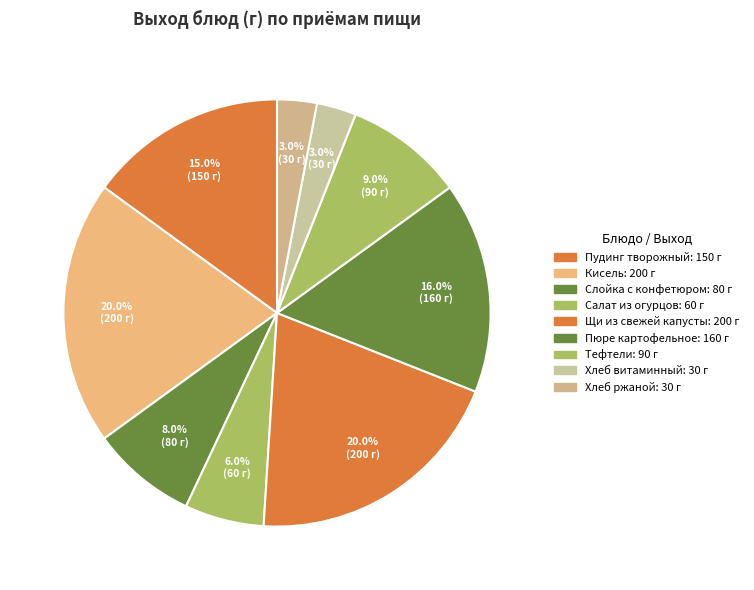

How many slices are in this pie chart?

9